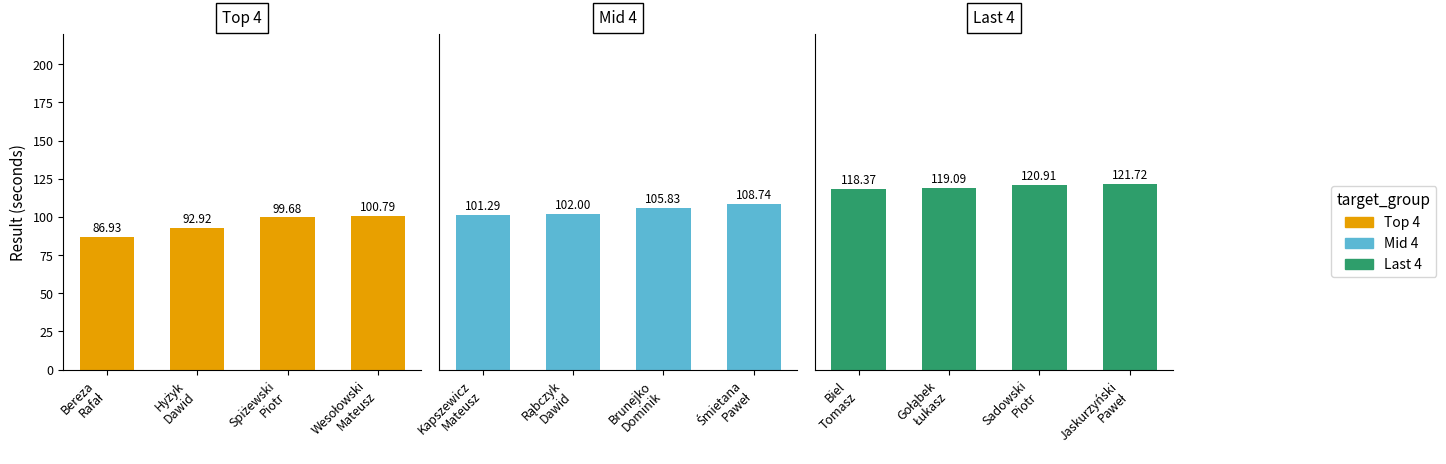

Which series has the largest range (max minus min)?

Top 4